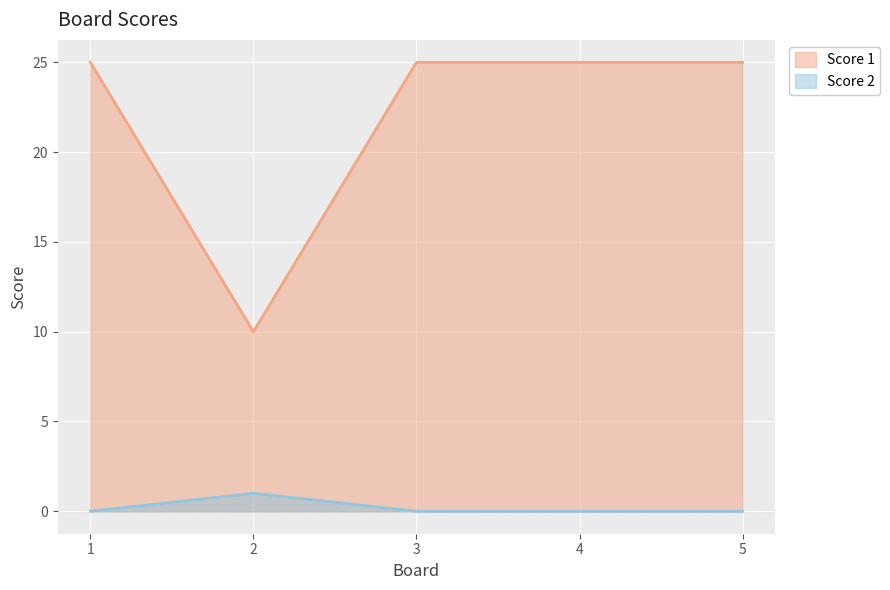

What is the difference between the maximum and minimum values in the Score 2 series?

1